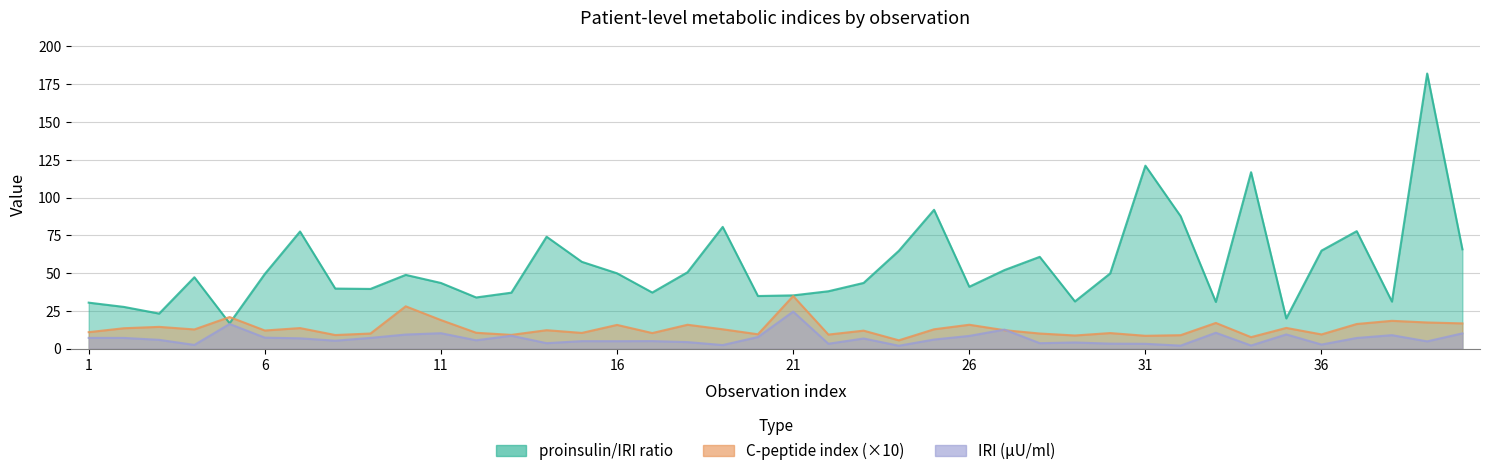

List the series in order of their peak value, highest first.

proinsulin/IRI ratio, C-peptide index, IRI